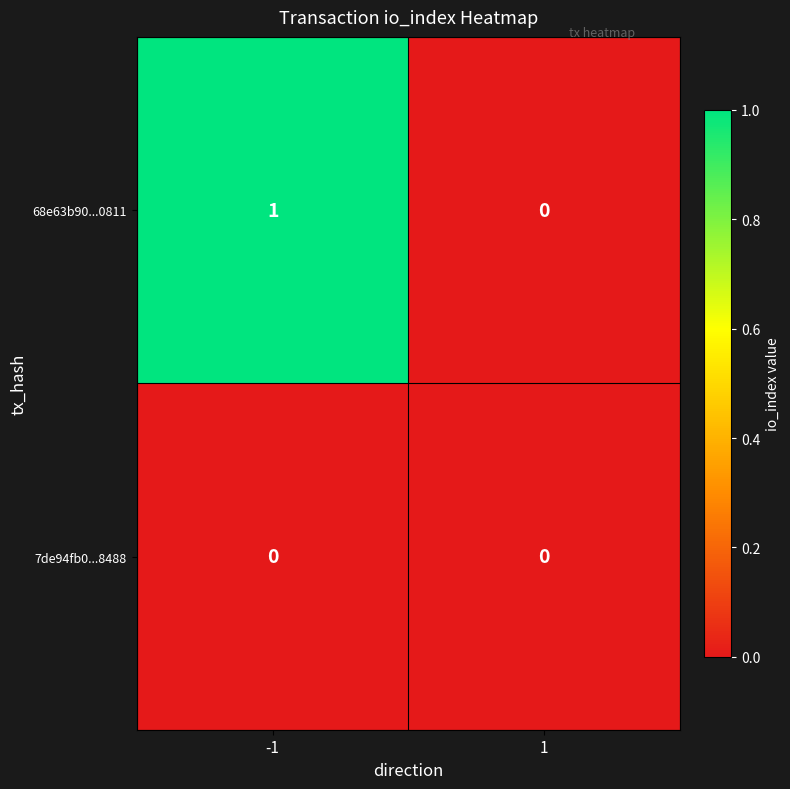

Rank the series at -1 from lowest to highest value.

7de94fb0...8488, 68e63b90...0811